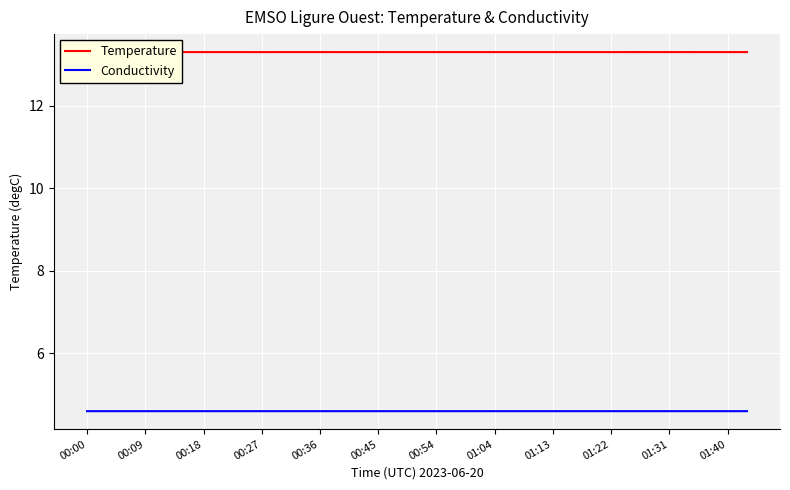

List the series in order of their peak value, lowest first.

Conductivity, Temperature